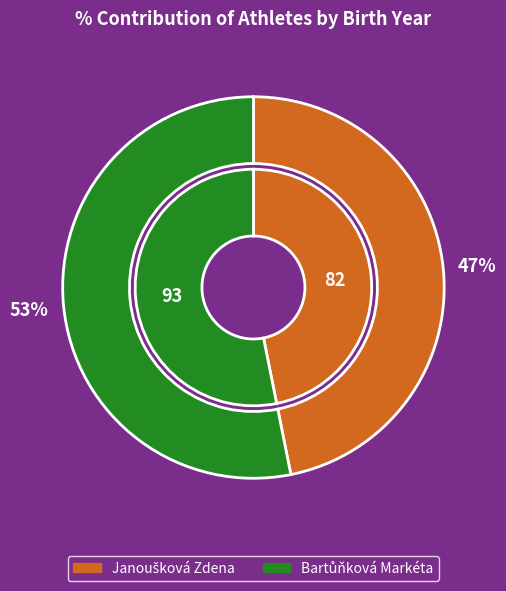

How many slices are in this pie chart?

2